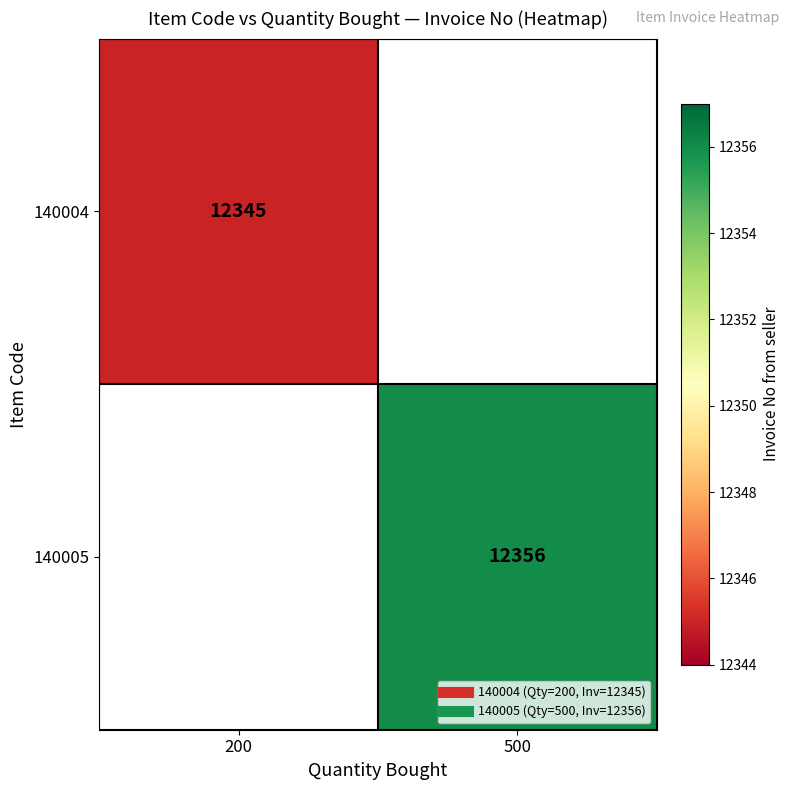

What is the approximate value of 140005 at 500?

12356.0